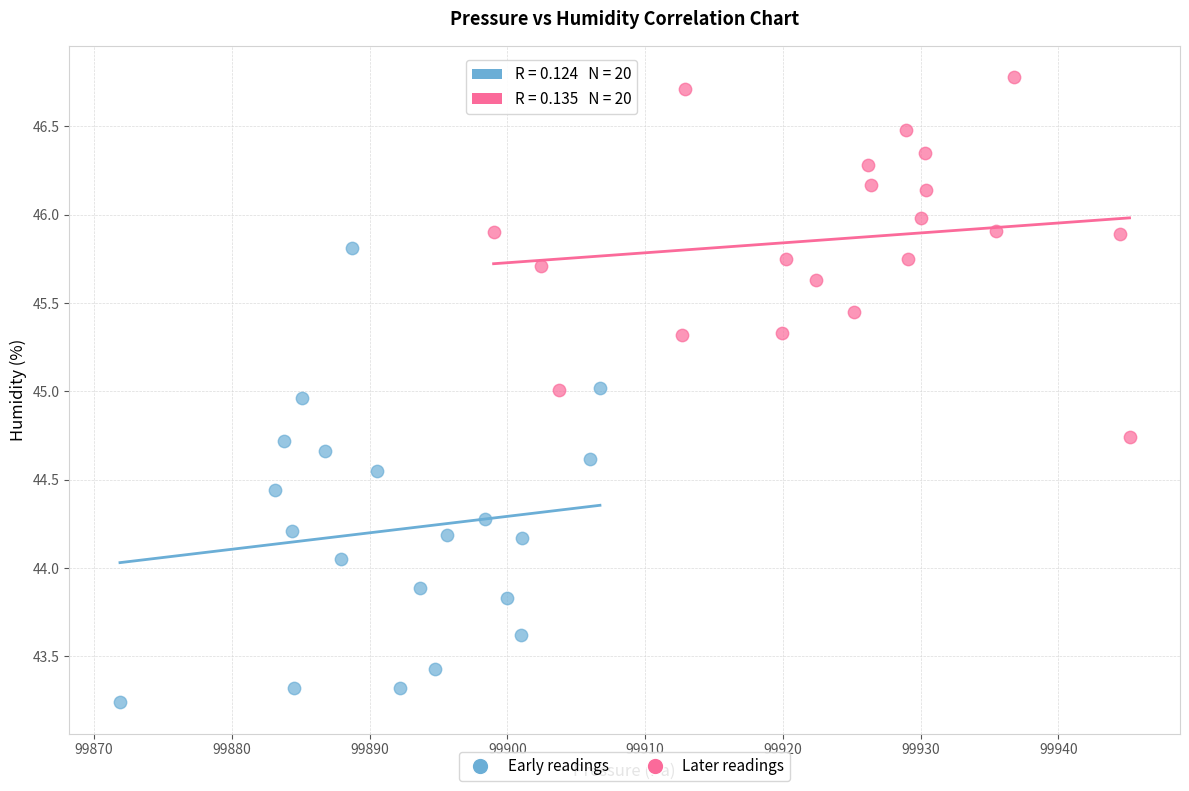

Which series contains the highest Y value?

Later readings